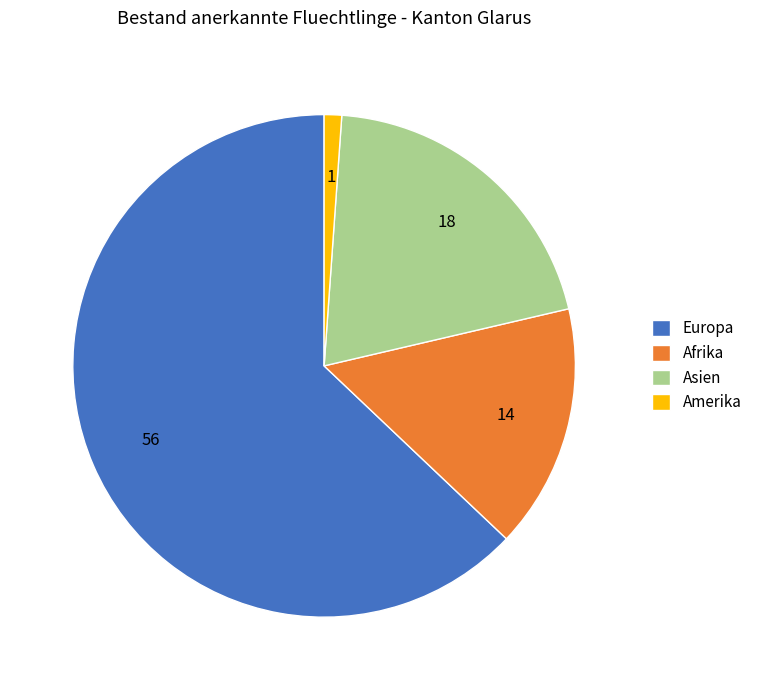

Is the sum of Europa and Amerika greater than half?

Yes